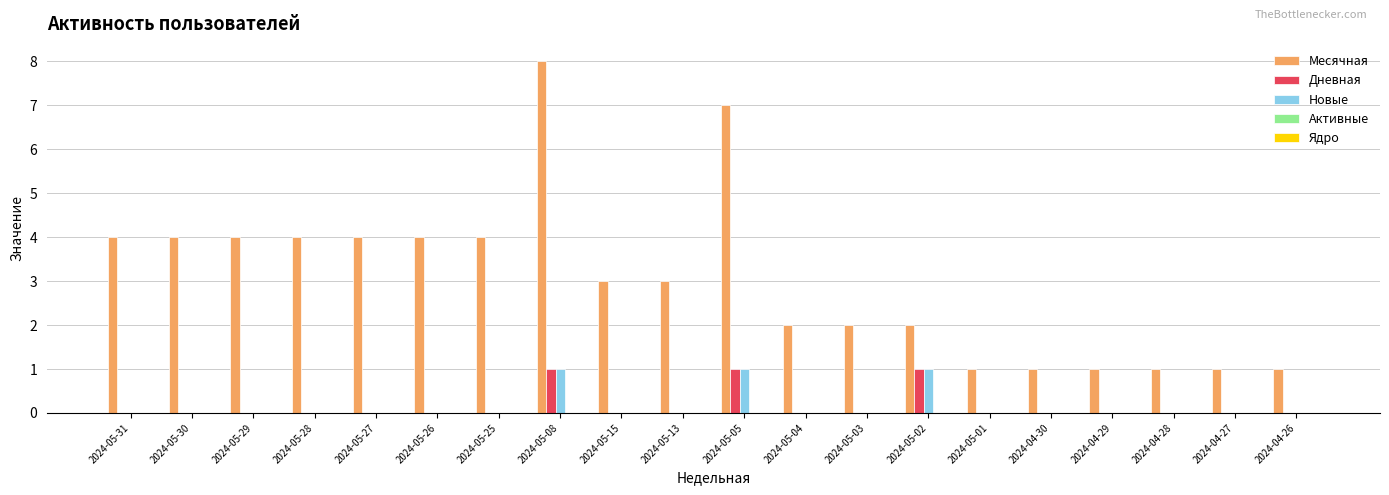

At which category is the sum across all series the highest?

2024-05-08